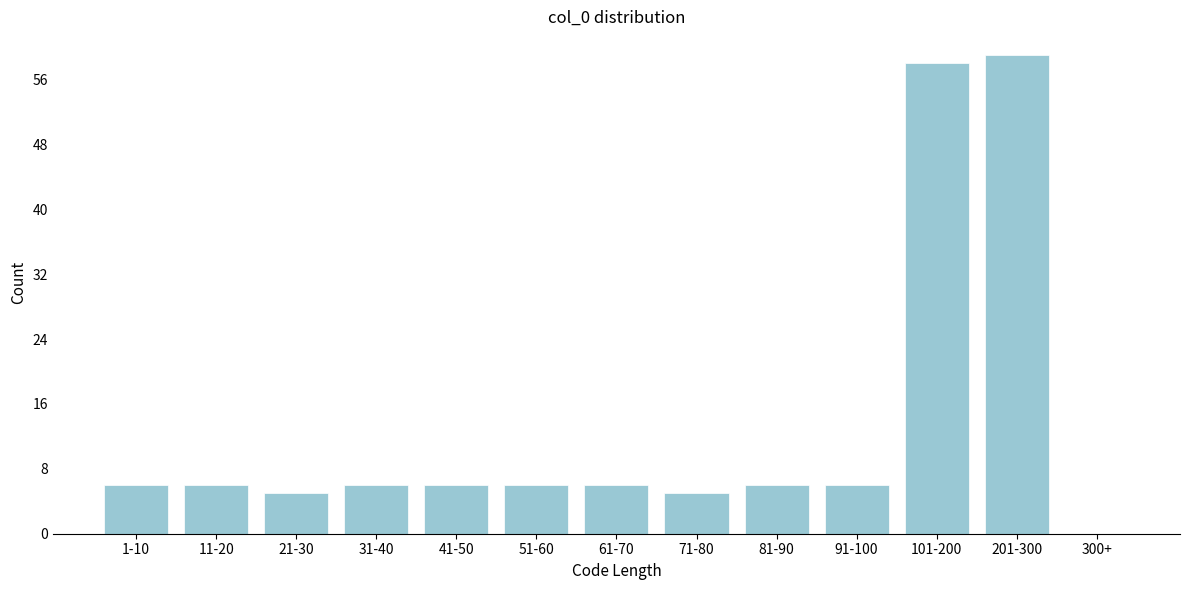

Reading left to right, what are all the values shown in this chart?

1-10=6	11-20=6	21-30=5	31-40=6	41-50=6	51-60=6	61-70=6	71-80=5	81-90=6	91-100=6	101-200=58	201-300=59	300+=0